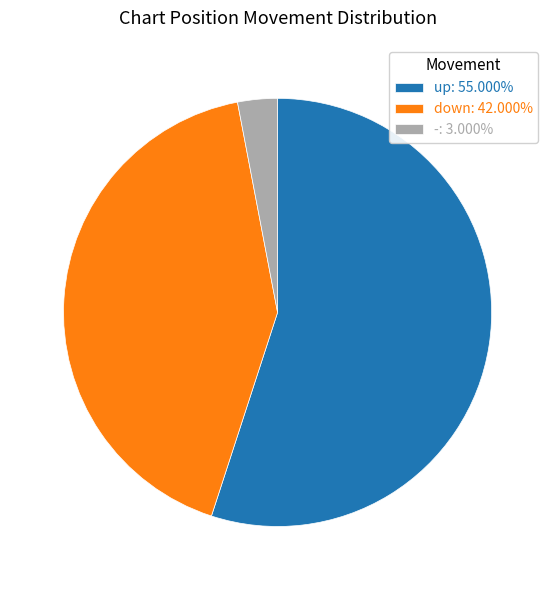

Does up account for over 50% of the chart?

Yes